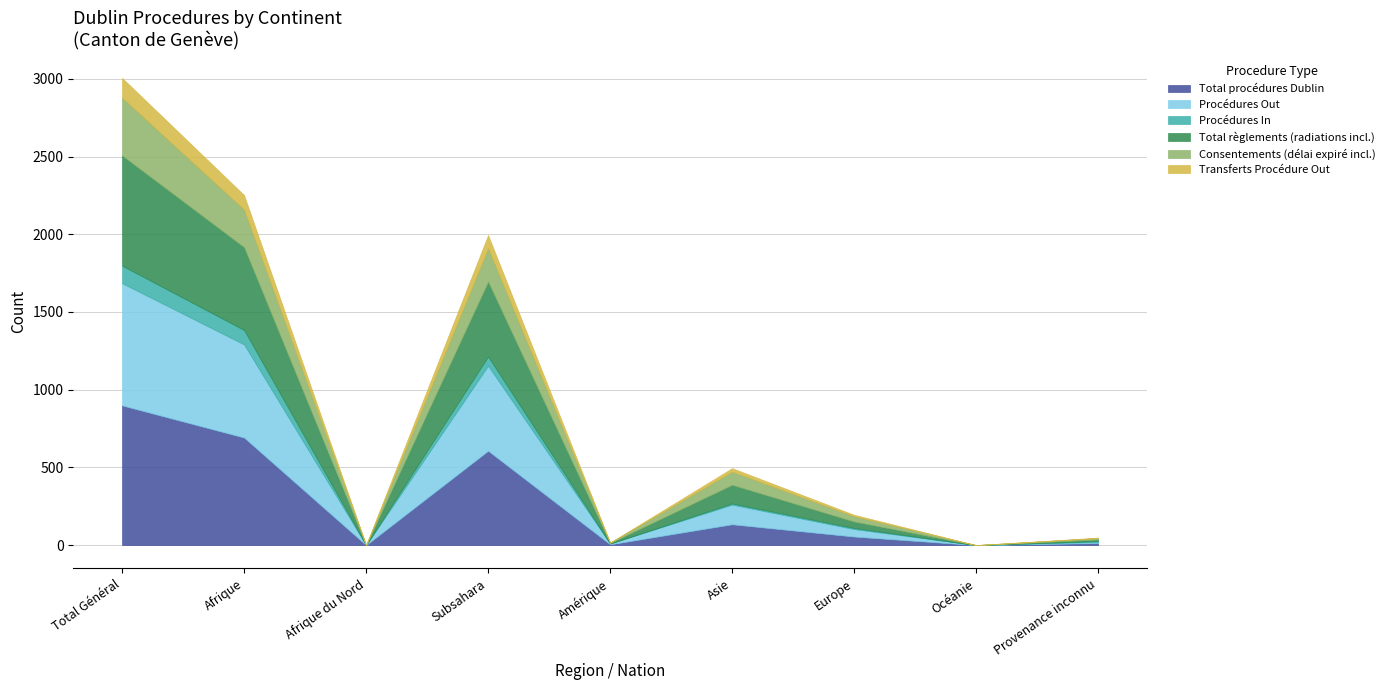

True or false: Procédures Out and Transferts Procédure Out intersect in this chart.

False